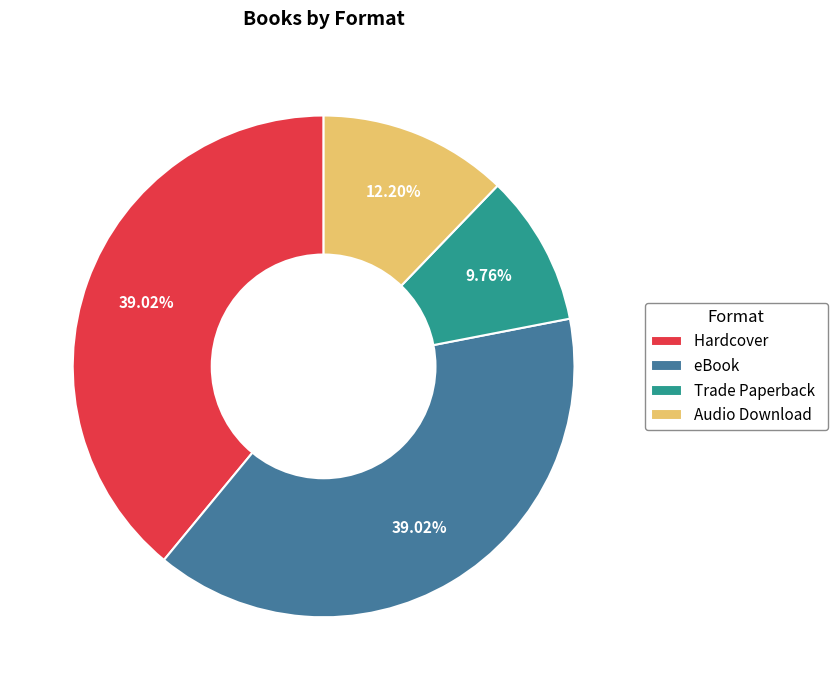

Between Hardcover and Trade Paperback, which is larger?

Hardcover